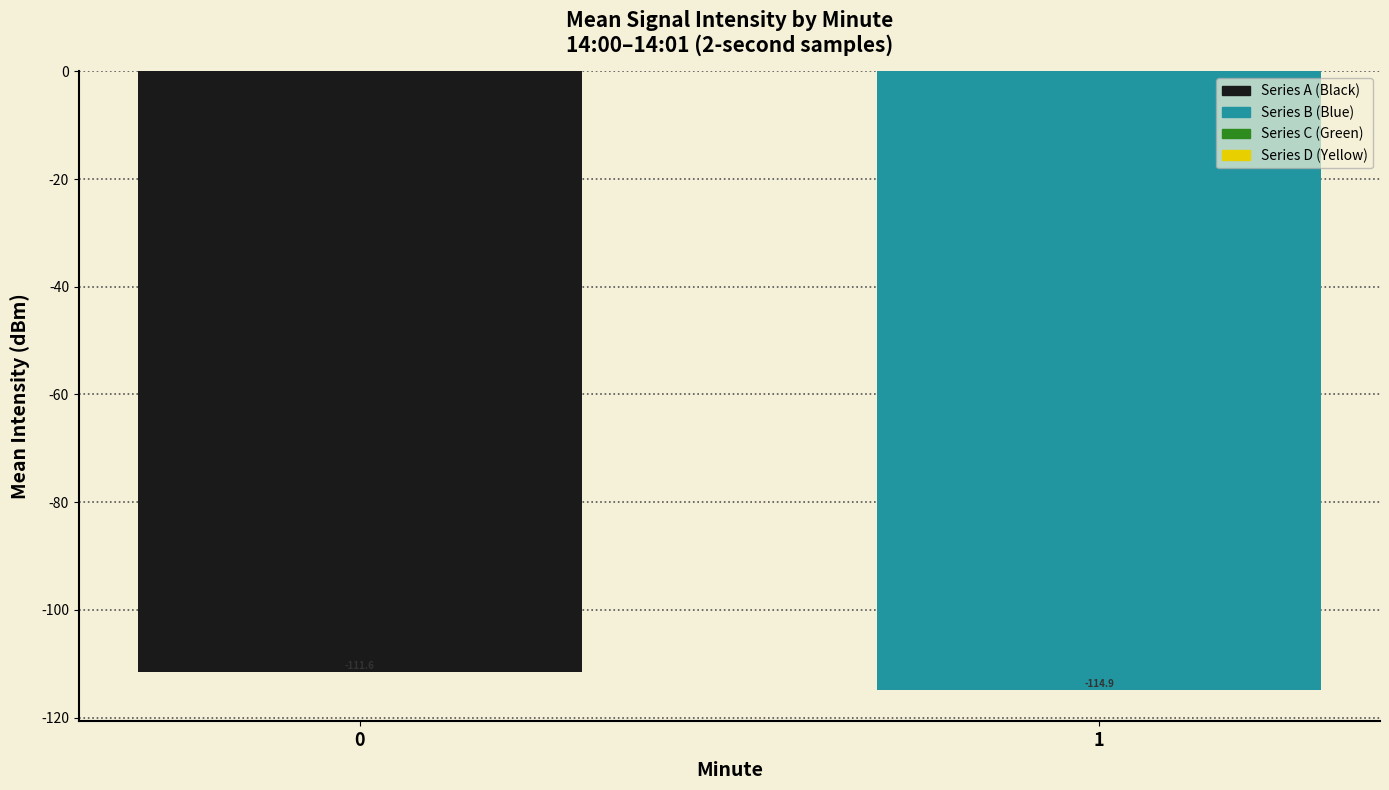

How many bars are there in total?

2